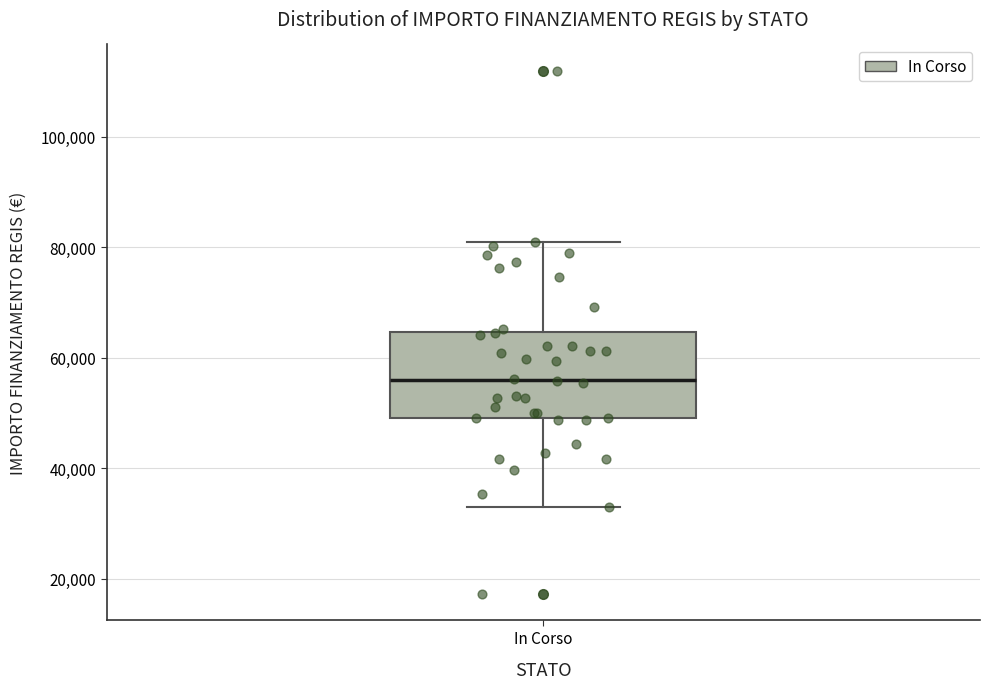

Read this box plot against the y-axis: the position of the median line, the range covered by the box, and the ends of both whiskers. The values are not printed on the chart, so give them approximately, as read against the axis.

median 56000, box 50000 to 64000, whiskers 32000 to 80000